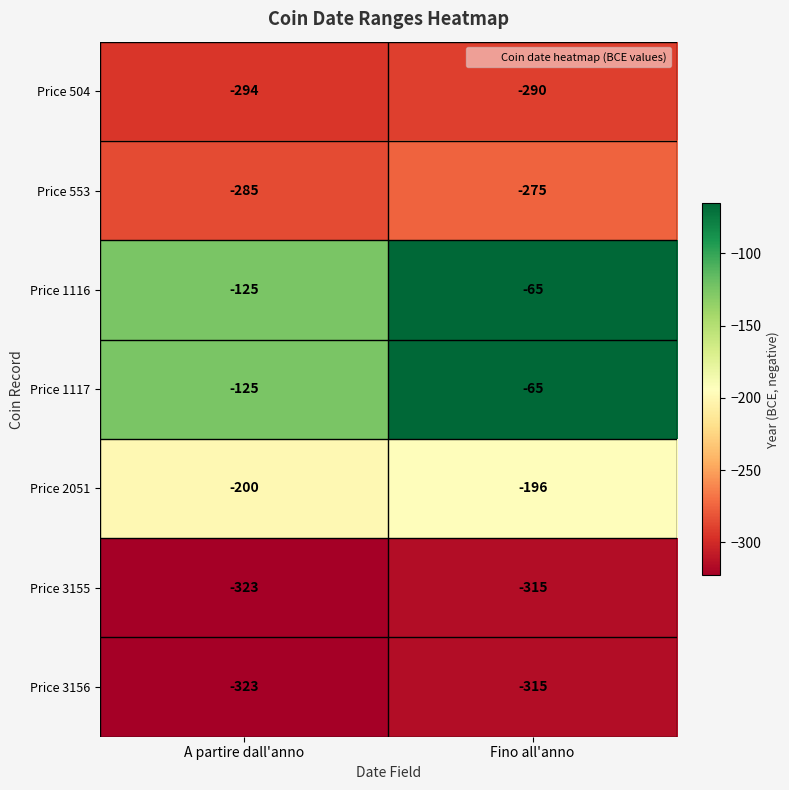

What is the sum of all Price 3155 values?

-638